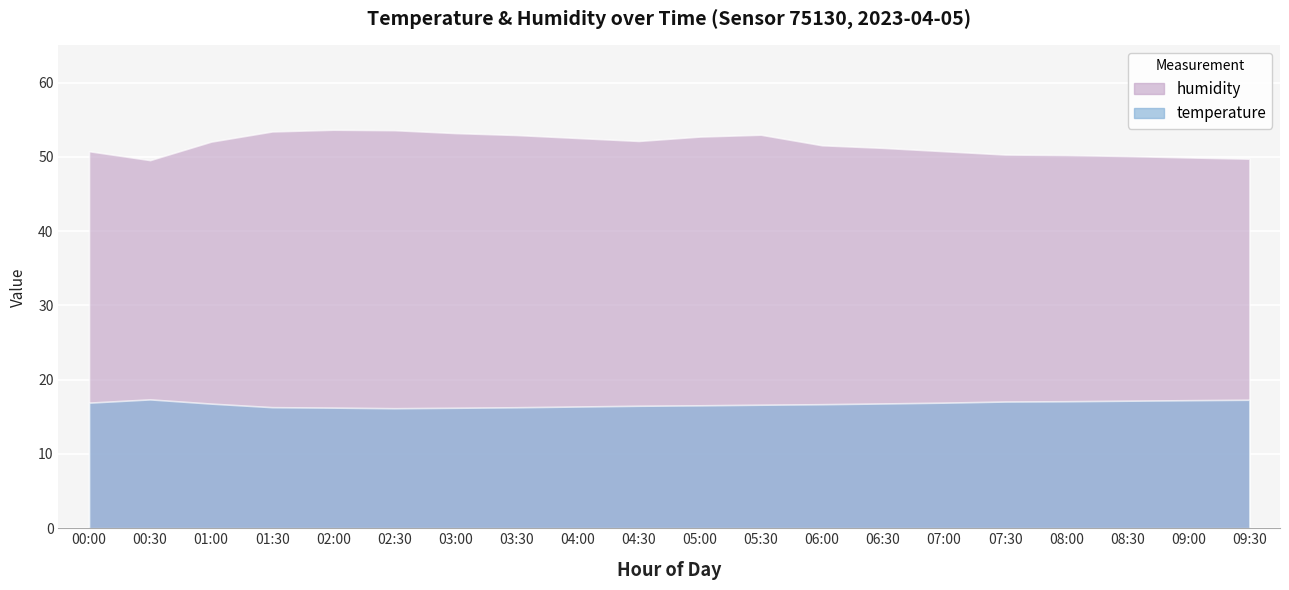

What position from the right is 04:00?

16